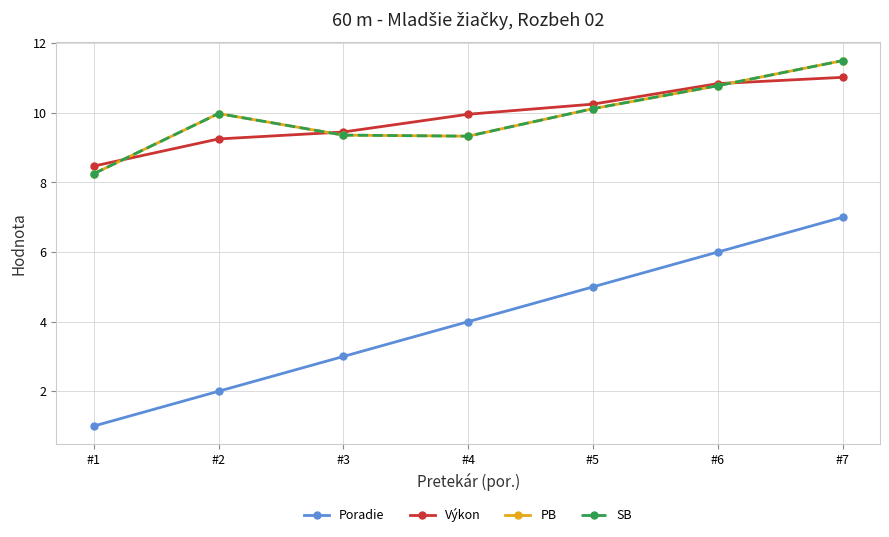

What are all the series names shown in the legend?

Poradie, Výkon, PB, SB